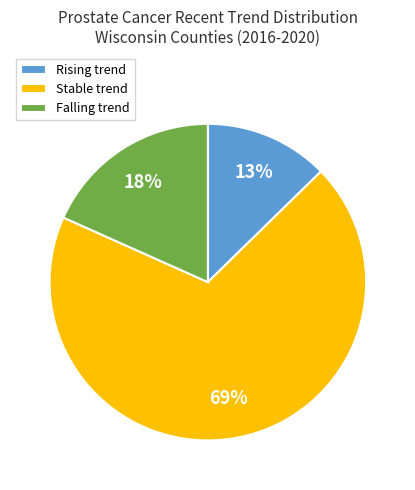

Which slice is the largest?

Stable trend